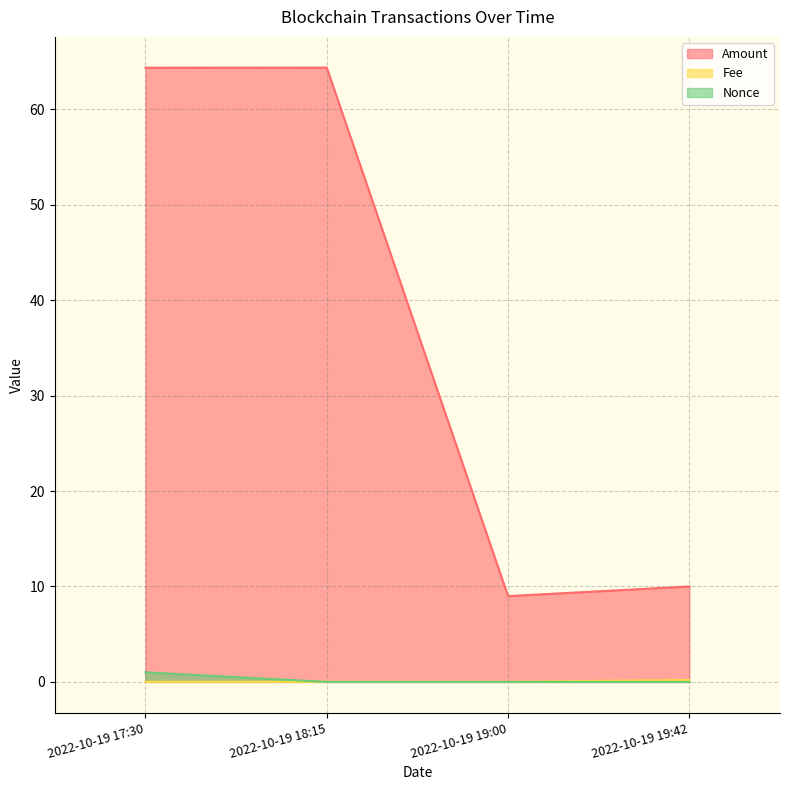

Rank the categories by Nonce value from highest to lowest.

2022-10-19 17:30, 2022-10-19 18:15, 2022-10-19 19:00, 2022-10-19 19:42